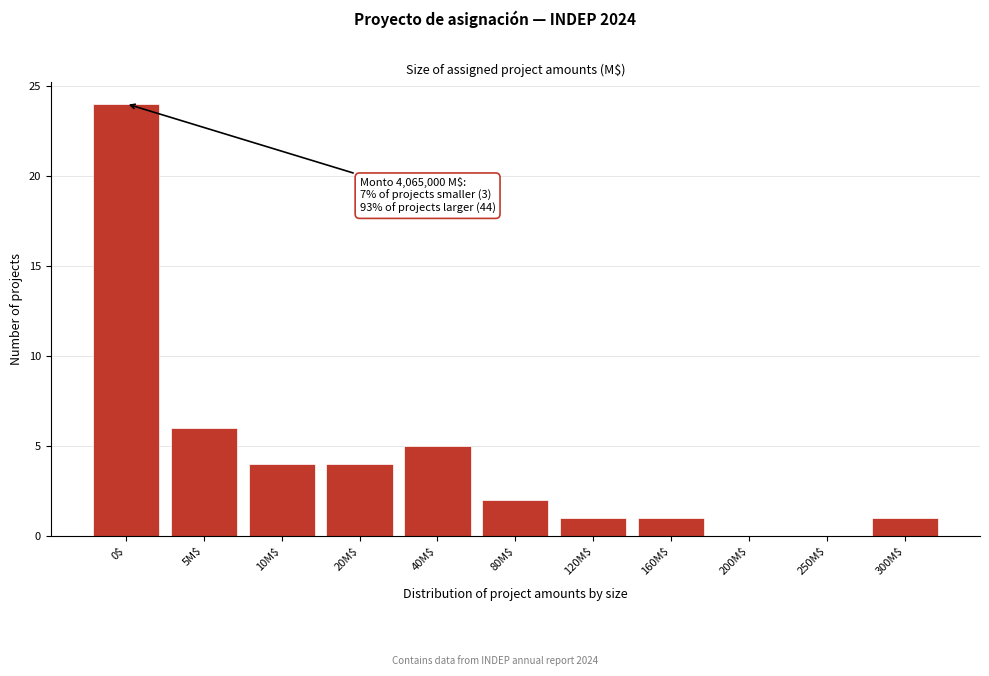

What is the greatest value displayed?

24